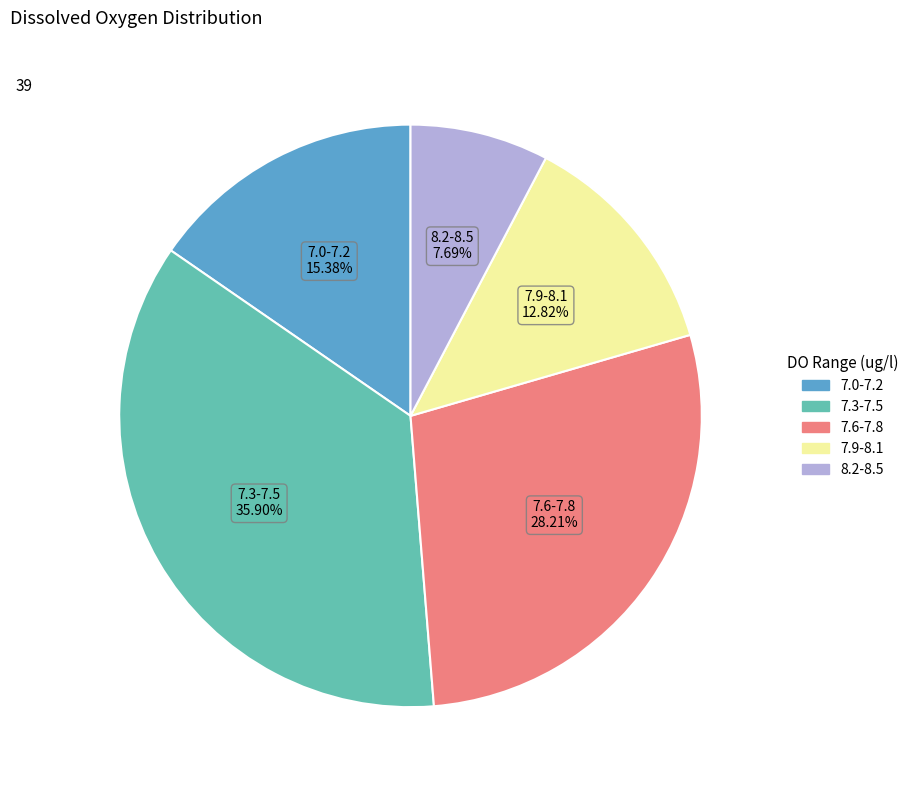

Which category has the biggest portion of the pie?

7.3-7.5